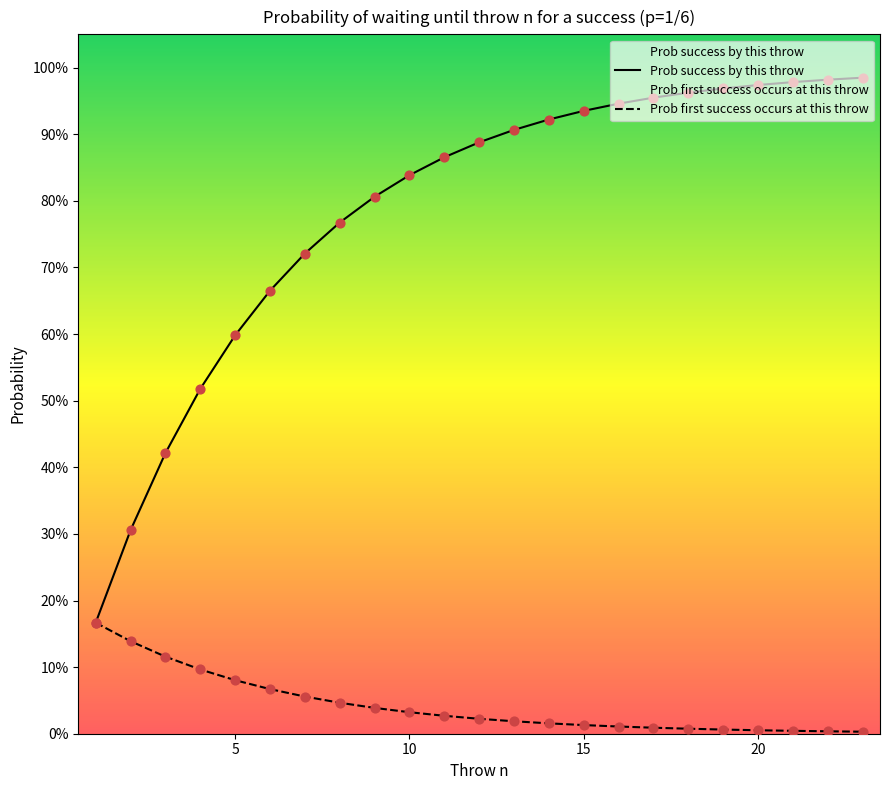

Which series reaches the minimum Y coordinate?

Prob success by this throw